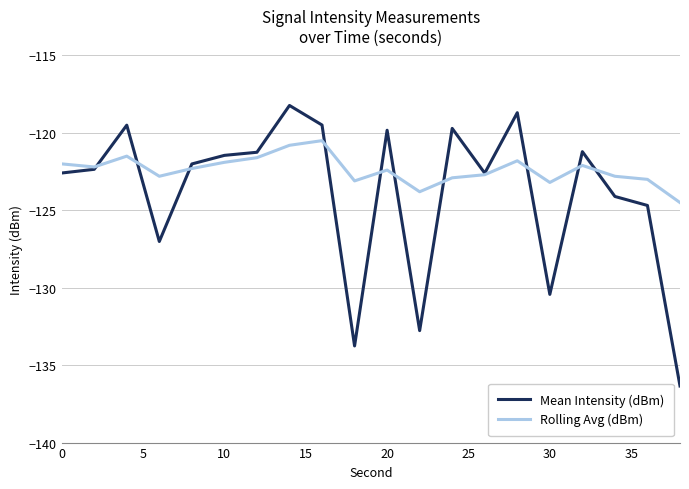

Which series has the largest range (max minus min)?

Mean Intensity (dBm)